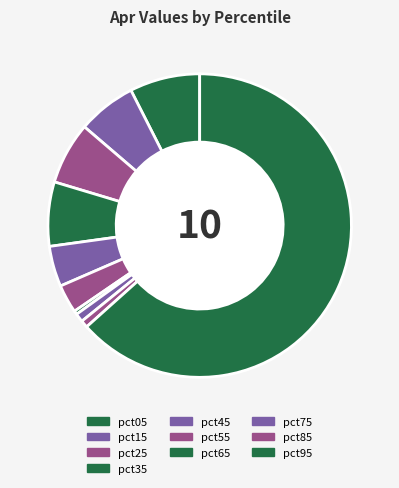

To the nearest percent, what percentage of the pie is pct85?

1%